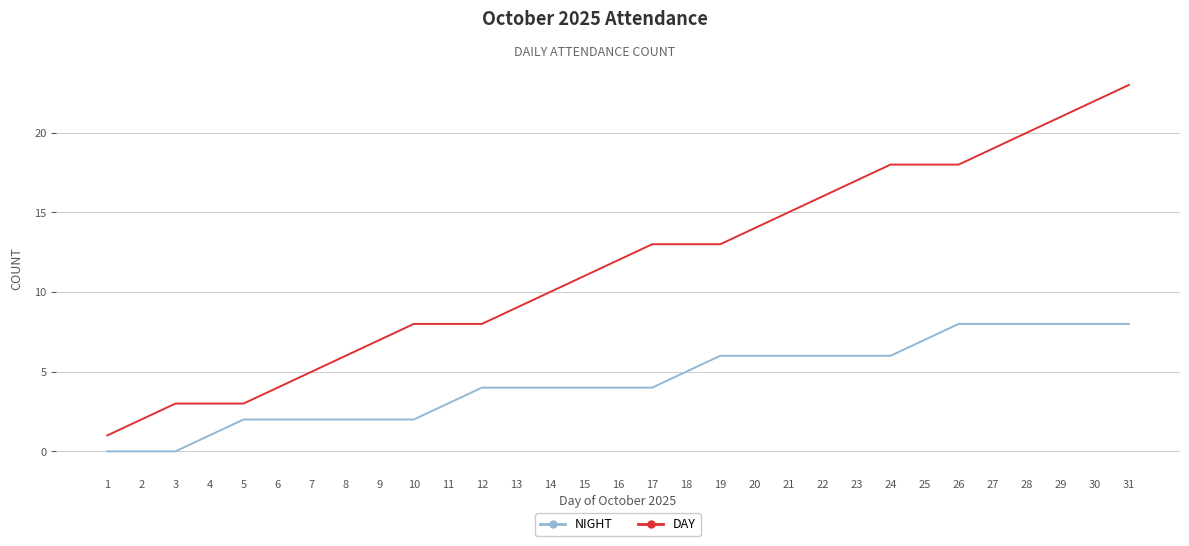

What is the average value of the DAY series?

12